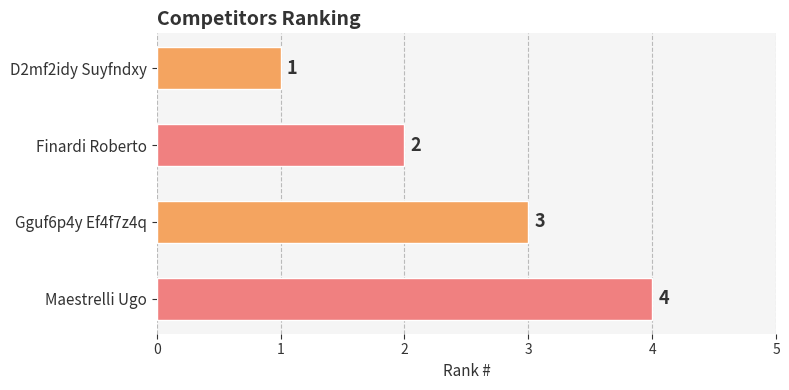

List the labels in order of value, smallest first.

D2mf2idy Suyfndxy, Finardi Roberto, Gguf6p4y Ef4f7z4q, Maestrelli Ugo